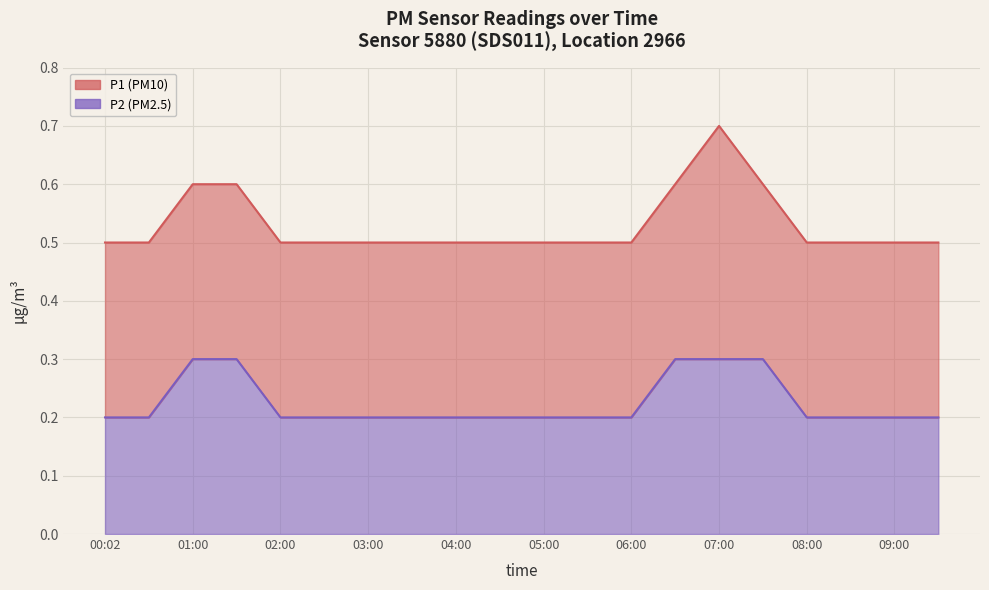

At which category is the sum across all series the highest?

07:00